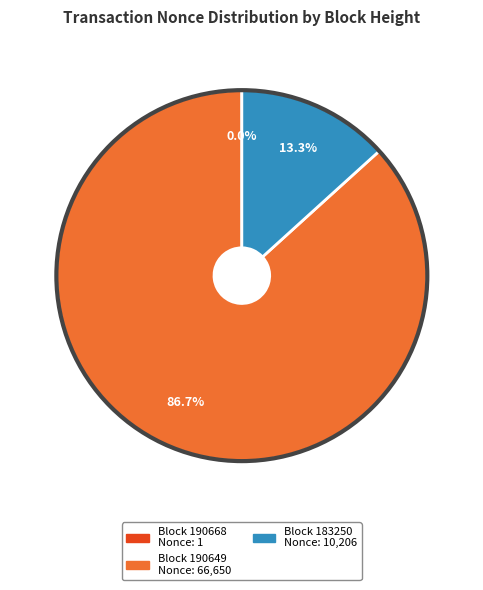

Is there any slice that represents more than half of the pie?

Yes